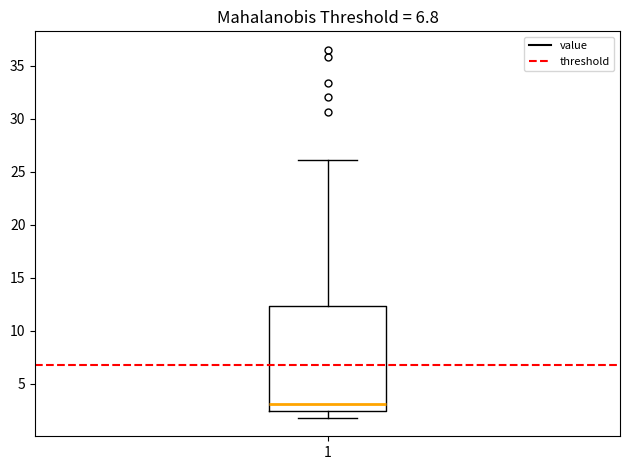

Where does the lower whisker of the box at x = 1 end on the y-axis? The values are not printed on the chart, so give them approximately, as read against the axis.

2.0